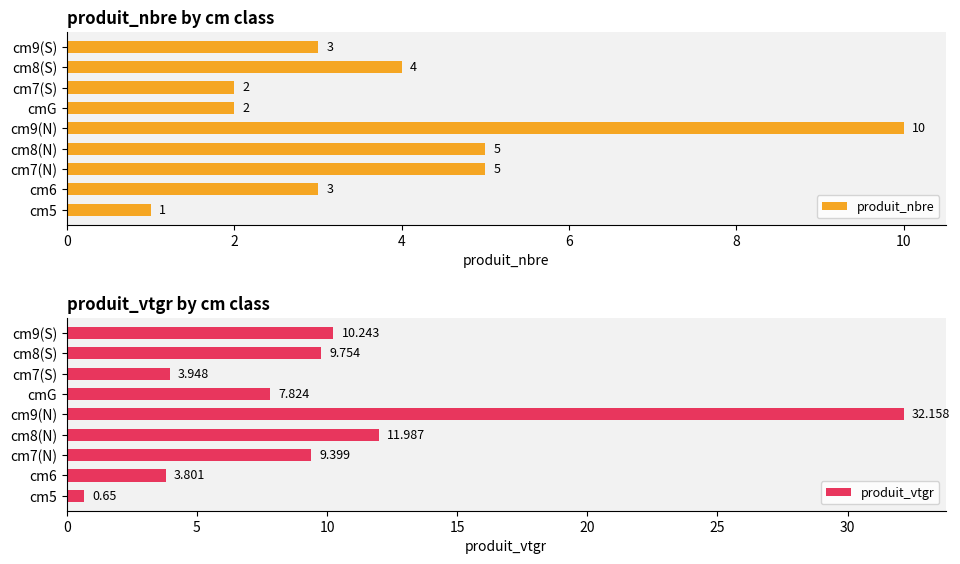

What is the value of the produit_vtgr bar at the 4th from the left?

12.0